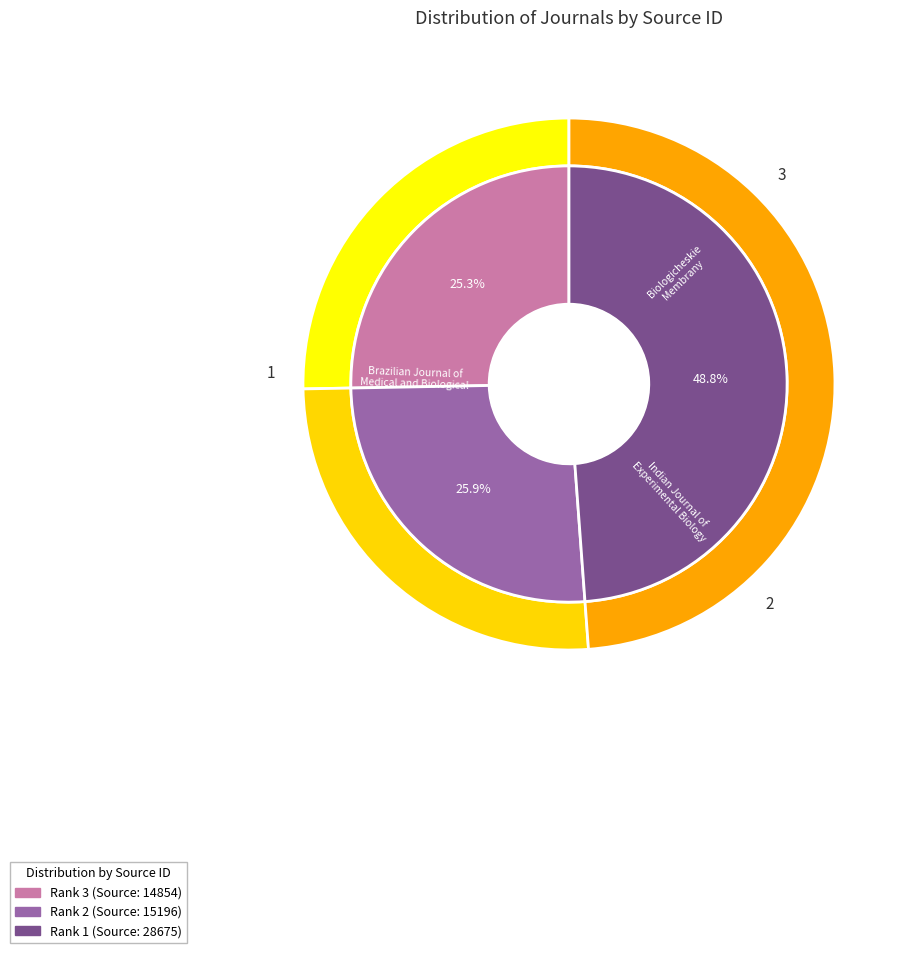

Count the number of slices in the pie.

3